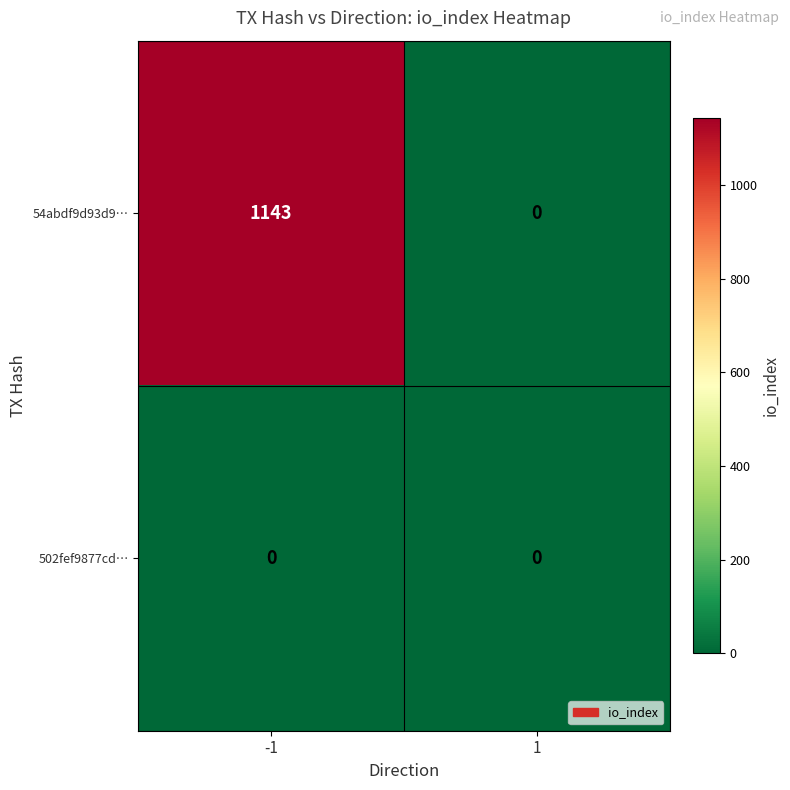

What is the maximum value shown in the chart?

1143